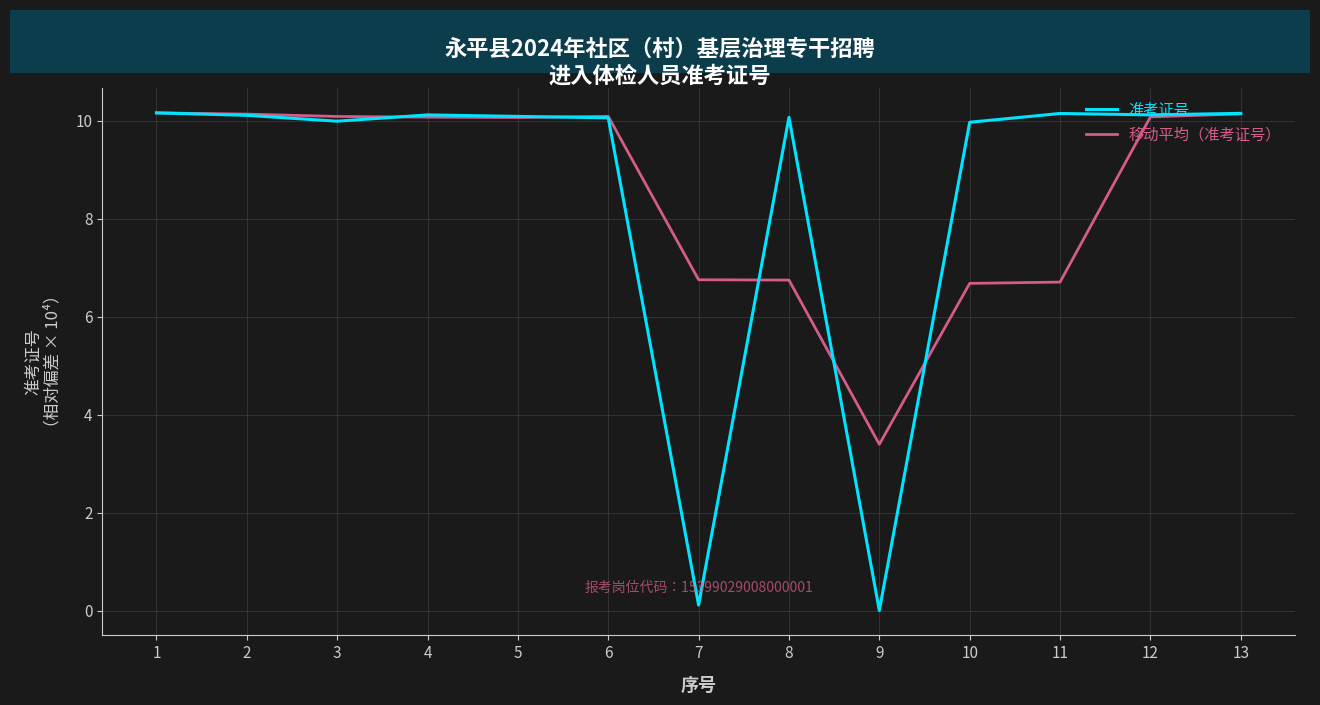

Which series has the widest spread of values?

准考证号